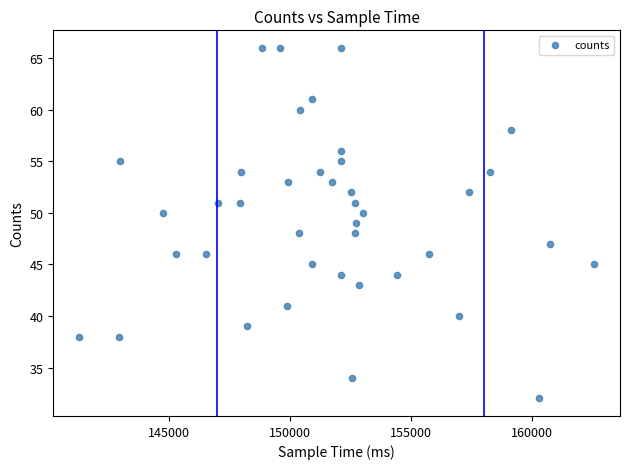

What is the range of Y values (max minus min)?

34